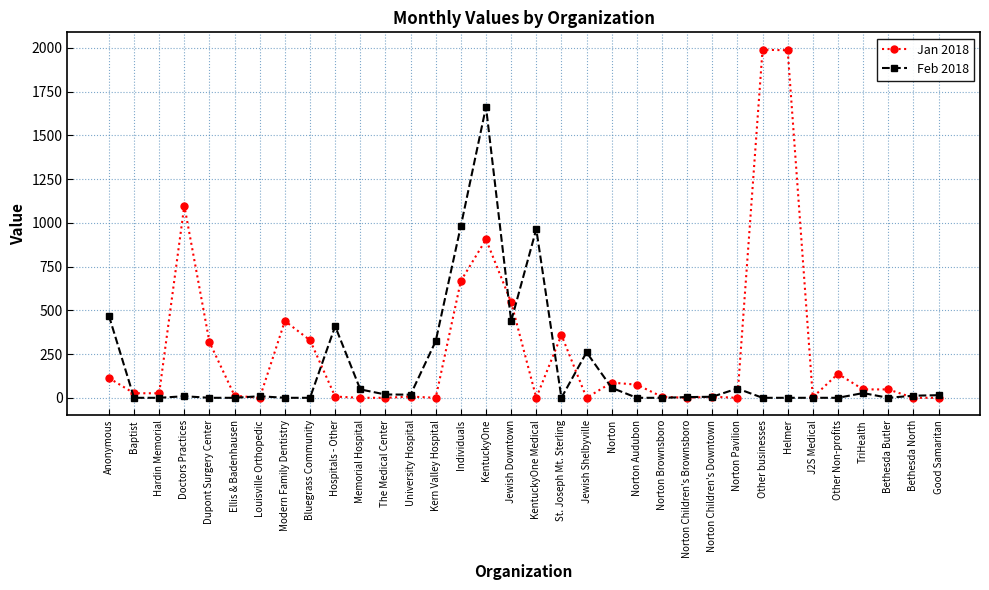

True or false: Jan 2018 has a value of 137 at Other Non-profits.

True